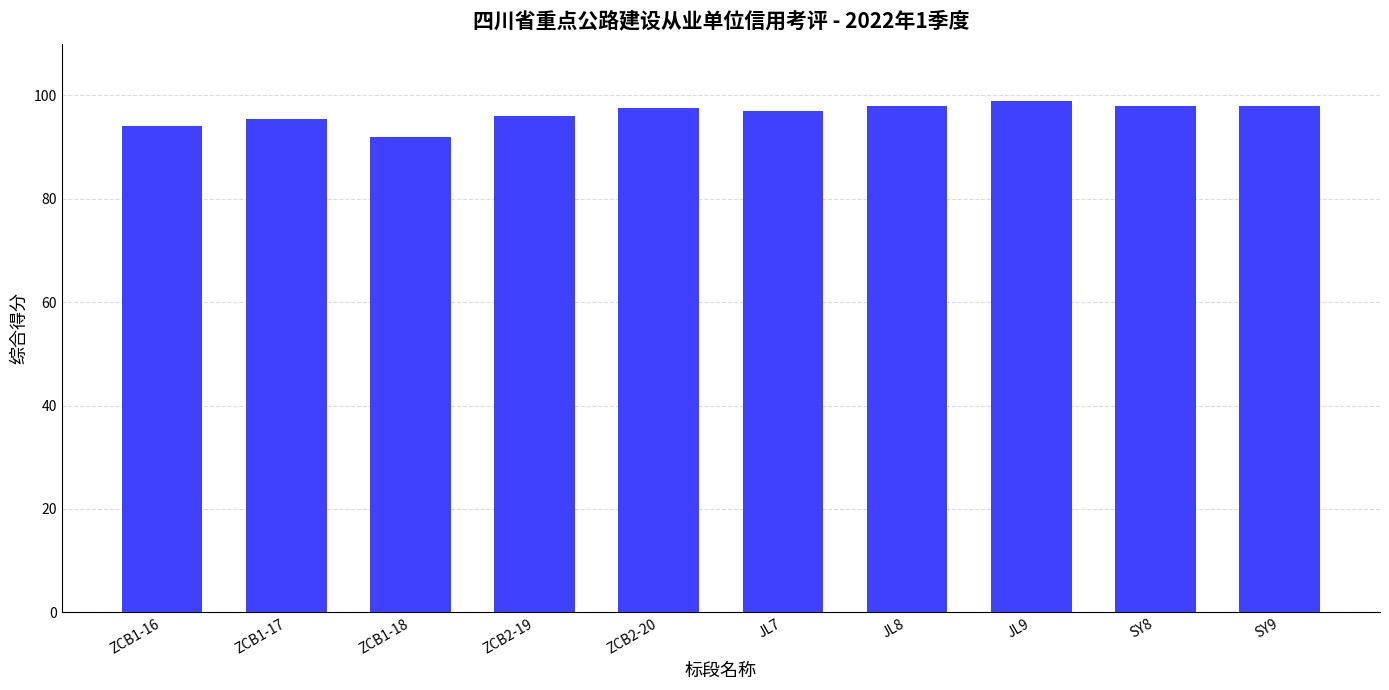

What value does the data have at SY9?

98.0